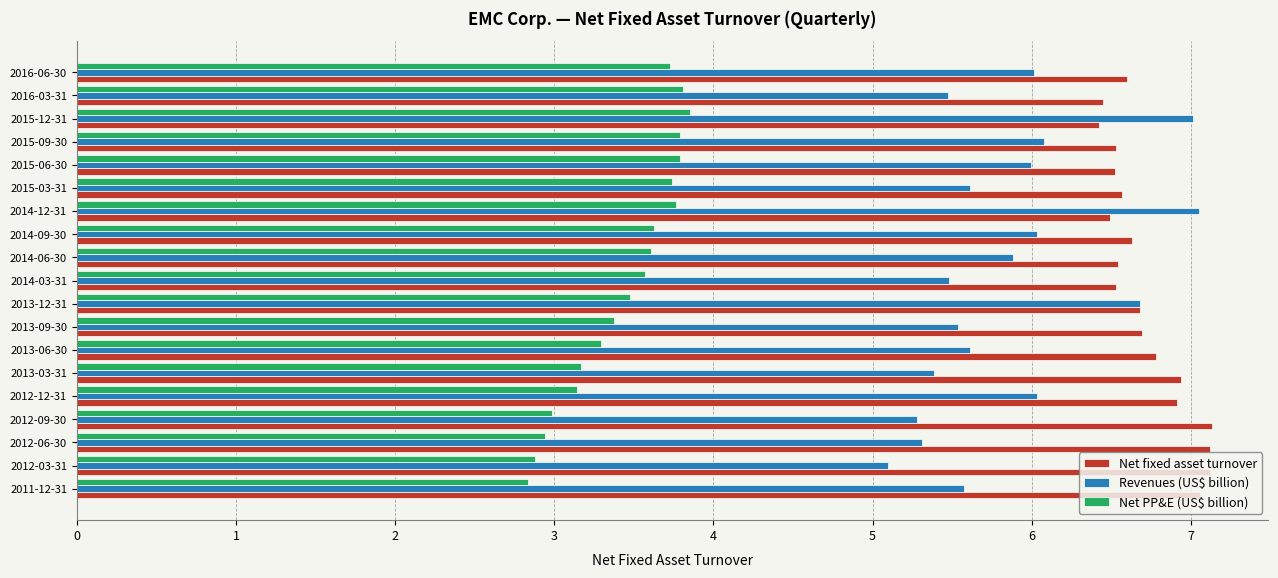

What is the maximum value for Net fixed asset turnover?

7.1